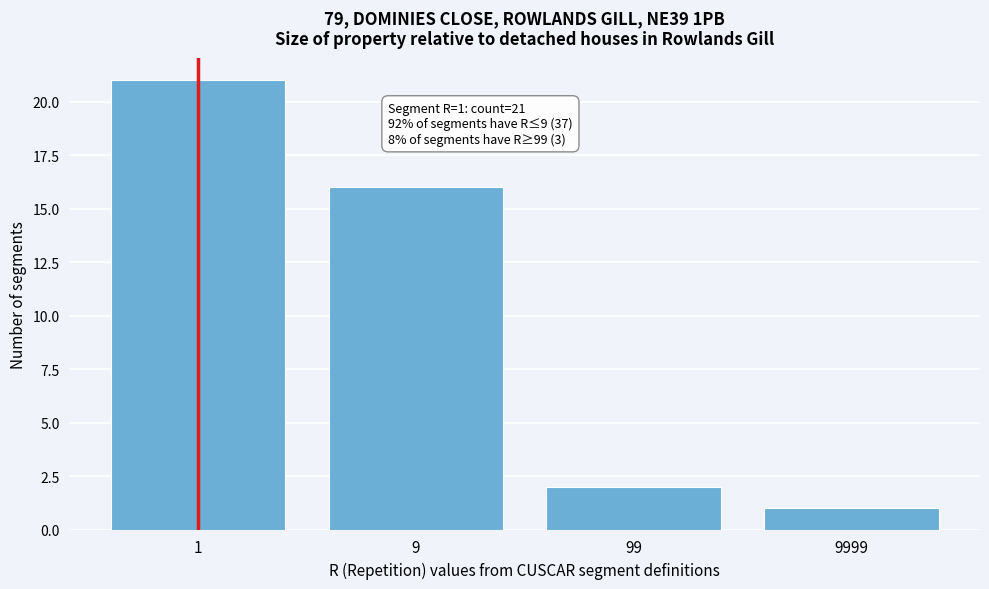

Reading left to right, transcribe all the data shown in this chart.

1=21	9=16	99=2	9999=1